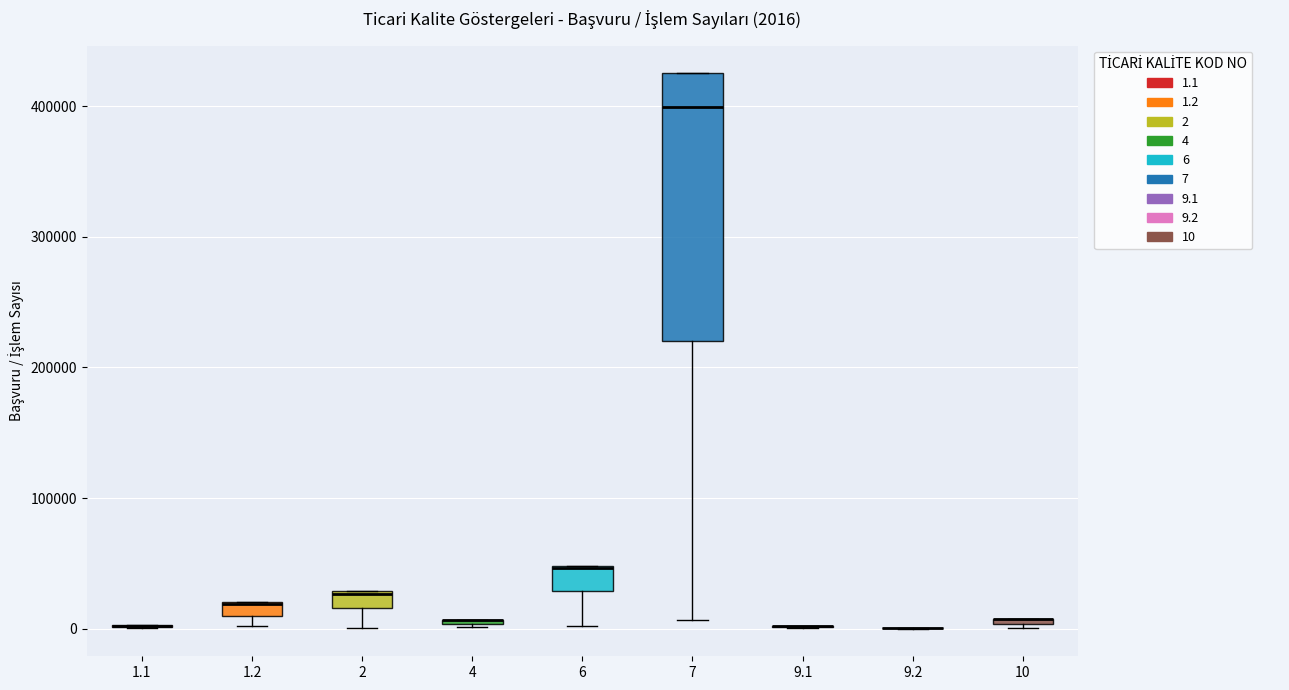

Comparing the boxes themselves (not the whiskers), which one is the tallest?

7